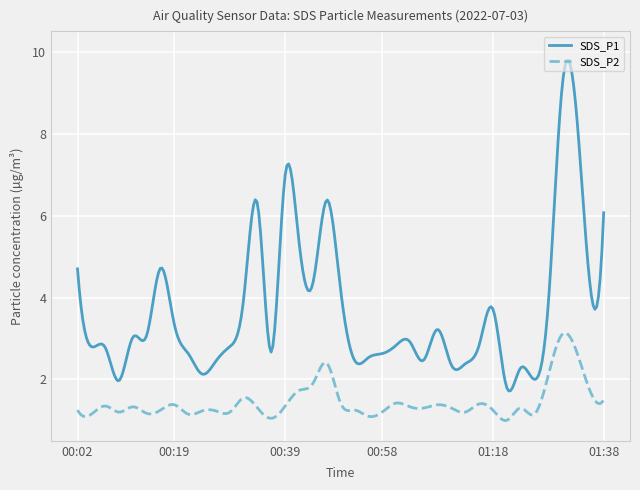

What is the sum of all SDS_P1 values?

1096.5